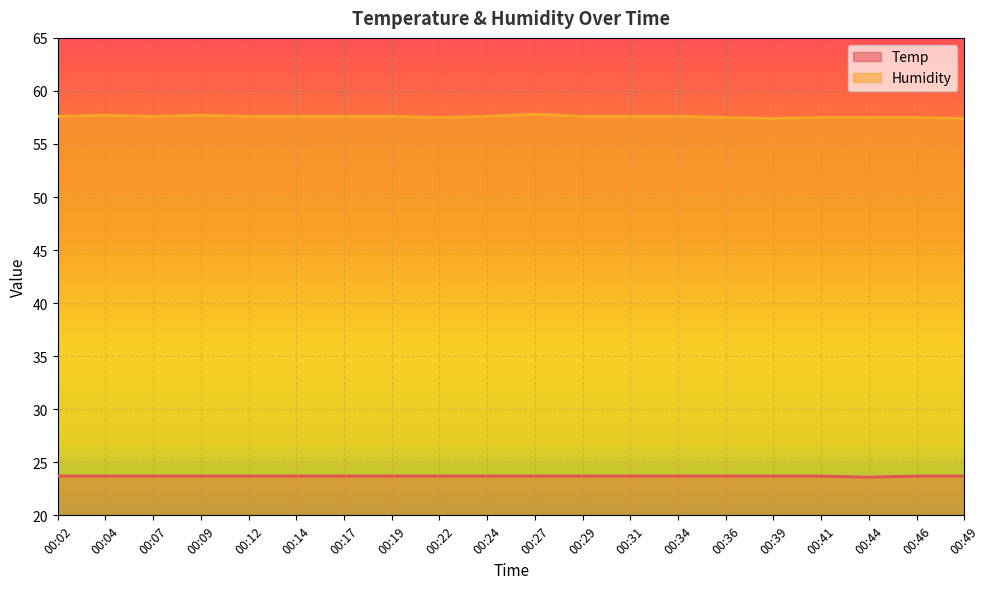

Which category has the lowest value across all series?

00:44